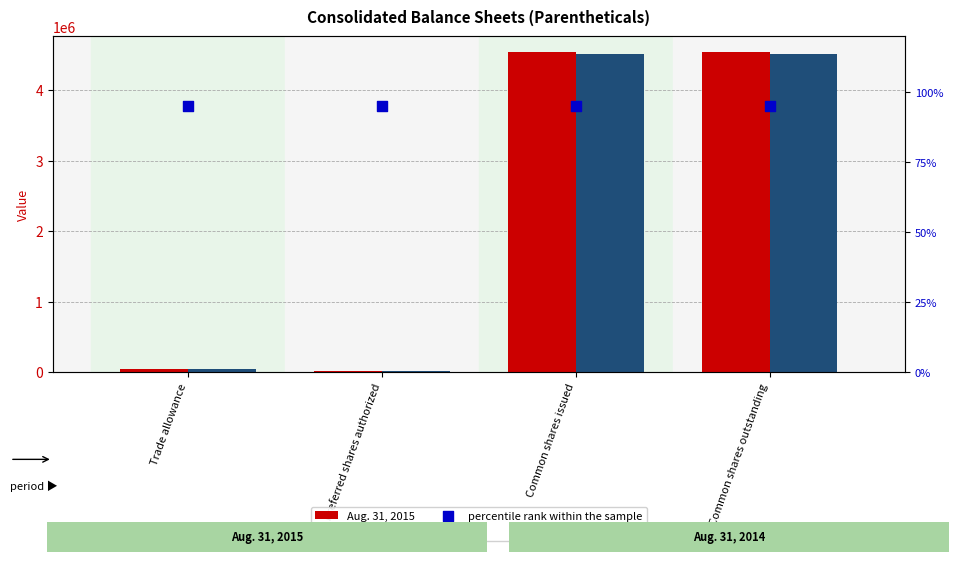

Is the value of Aug. 31, 2014 at Trade allowance greater than the value of percentile rank within the sample at Common shares outstanding?

Yes